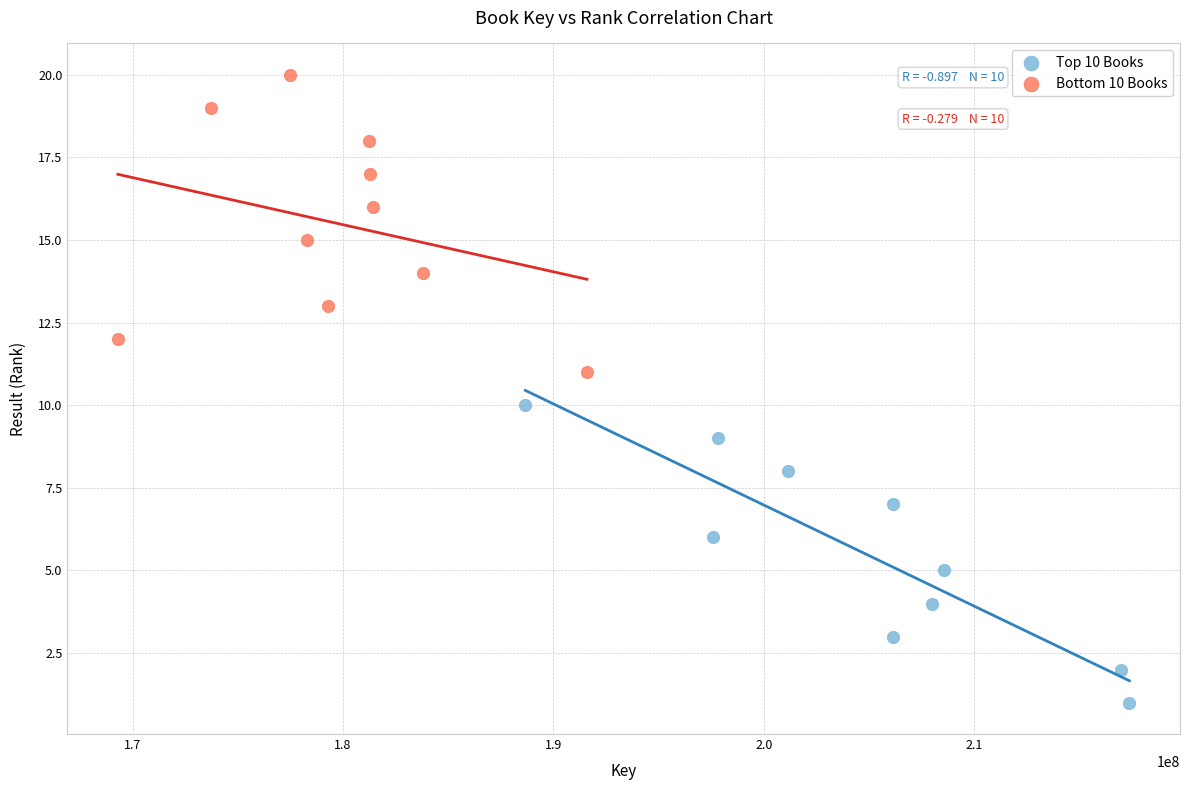

What are all the series names shown in the legend?

Top 10 Books, Bottom 10 Books